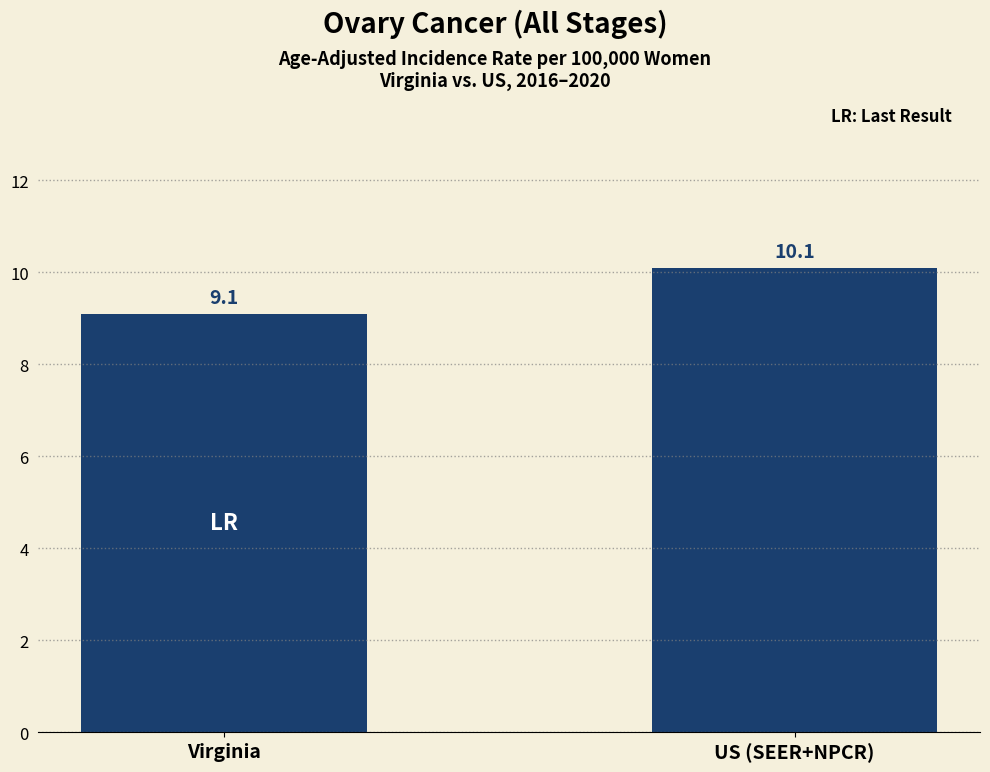

What is the sum of the values at Virginia and US (SEER+NPCR)?

19.2